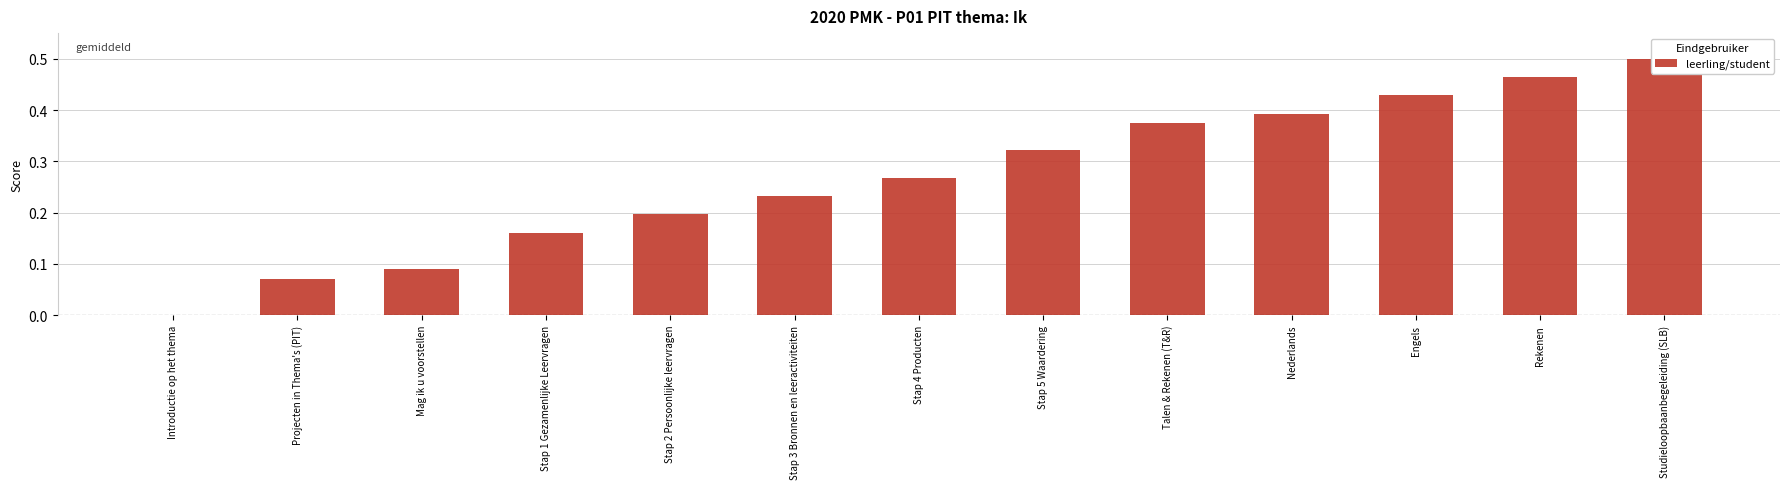

Reading right to left, what are all the values shown in this chart?

0.5	0.5	0.4	0.4	0.4	0.3	0.3	0.2	0.2	0.2	0.1	0.1	0.0